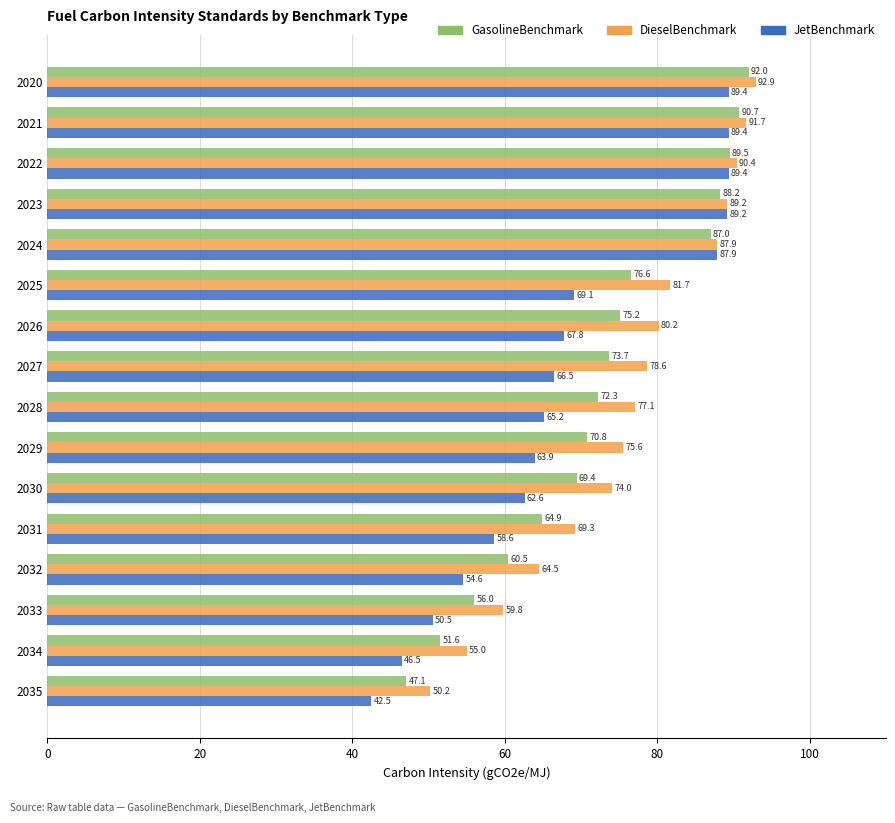

Rank the categories by GasolineBenchmark value from lowest to highest.

2035, 2034, 2033, 2032, 2031, 2030, 2029, 2028, 2027, 2026, 2025, 2024, 2023, 2022, 2021, 2020